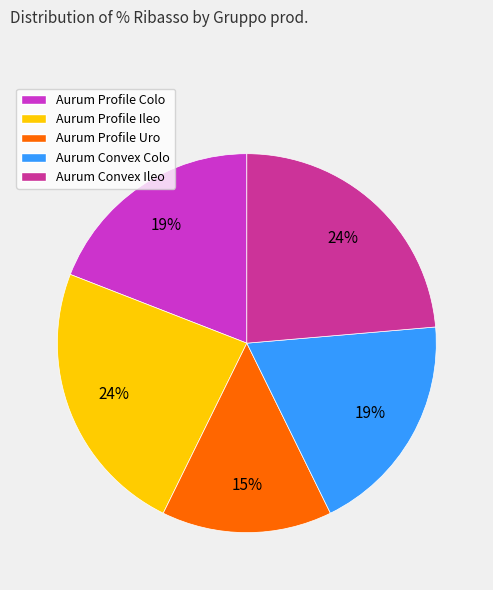

The Aurum Profile Uro slice represents 15% of the pie. True or false?

True